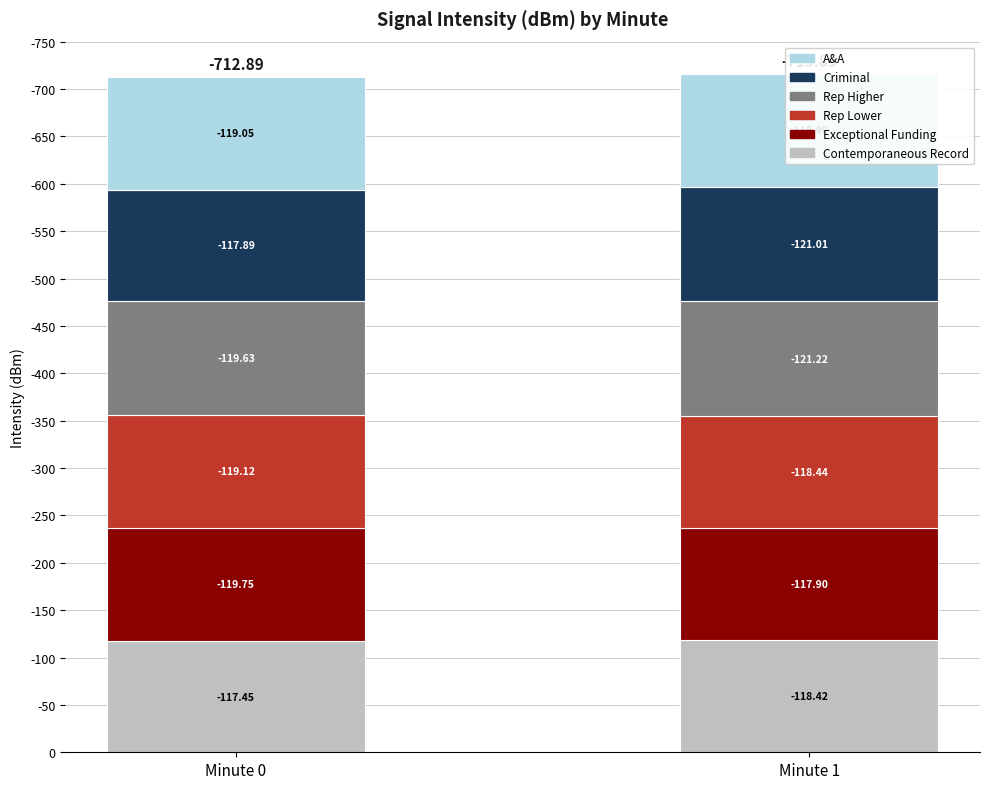

At Minute 0, list the series in order from smallest to largest.

Contemporaneous Record, Criminal, A&A, Rep Lower, Rep Higher, Exceptional Funding